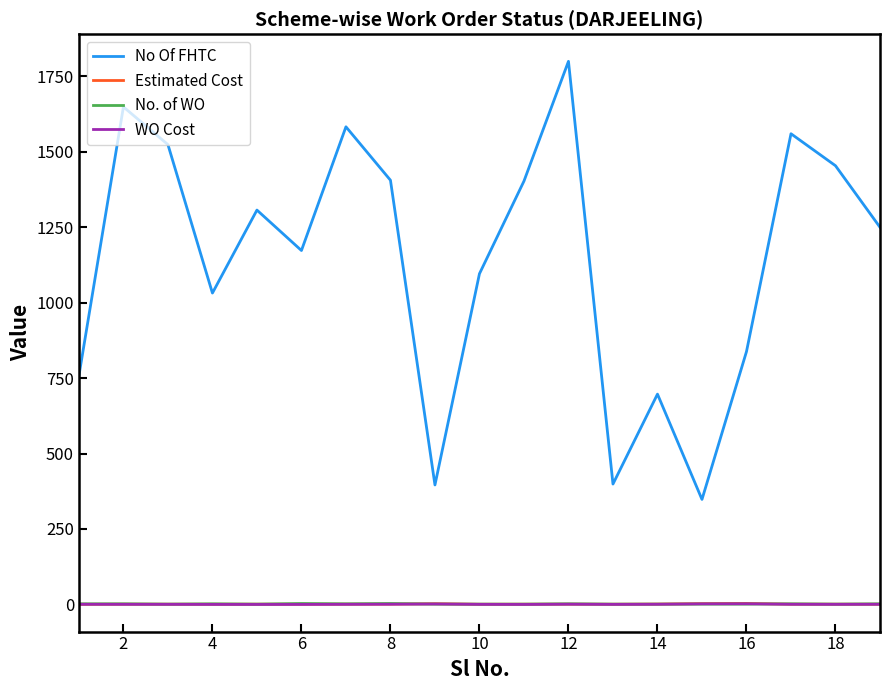

True or false: No Of FHTC and WO Cost cross at least once.

False